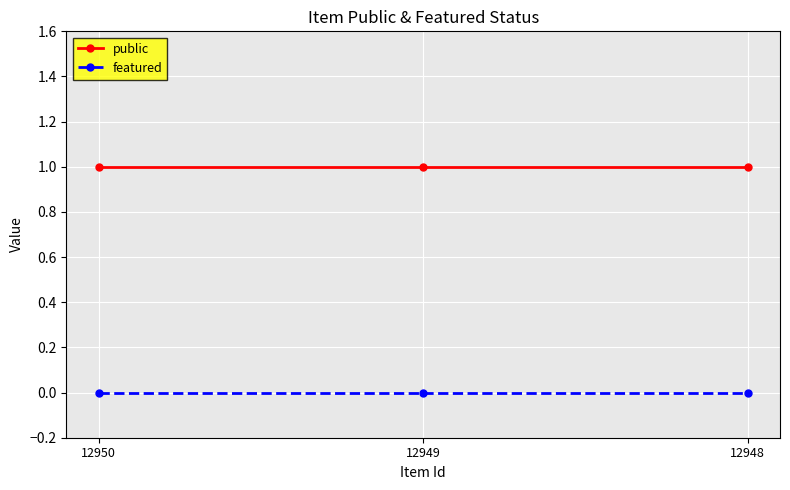

Is the value of featured at 12948 greater than the value of public at 12949?

No